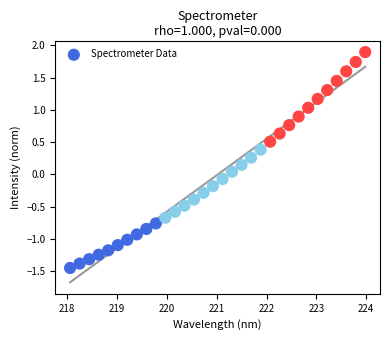

What is the range of X values (max minus min)?

5.9